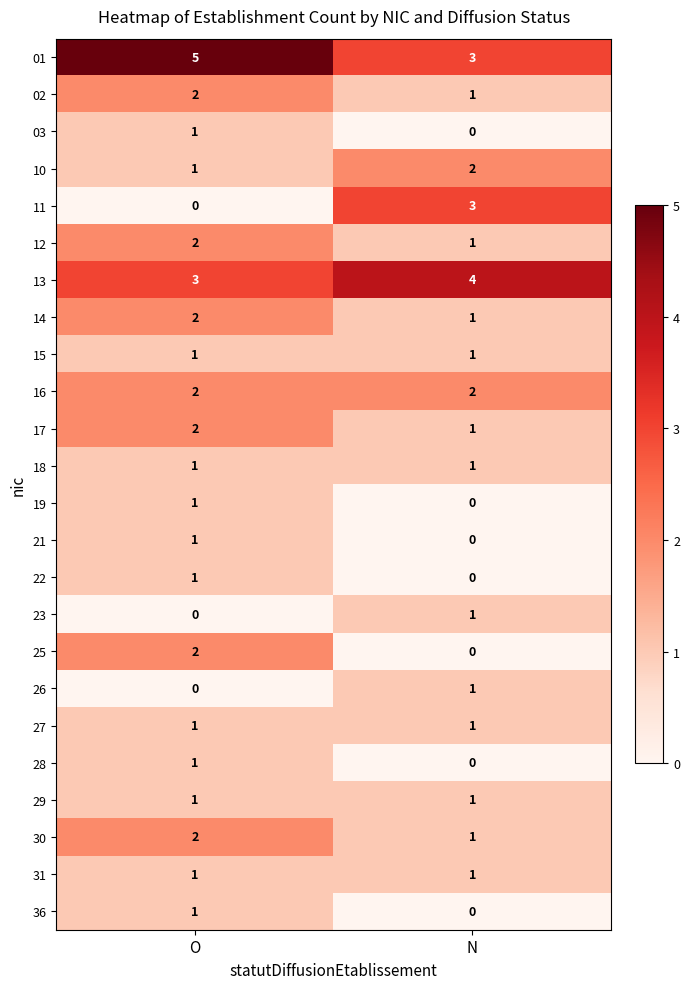

Count the number of categories in the chart.

2